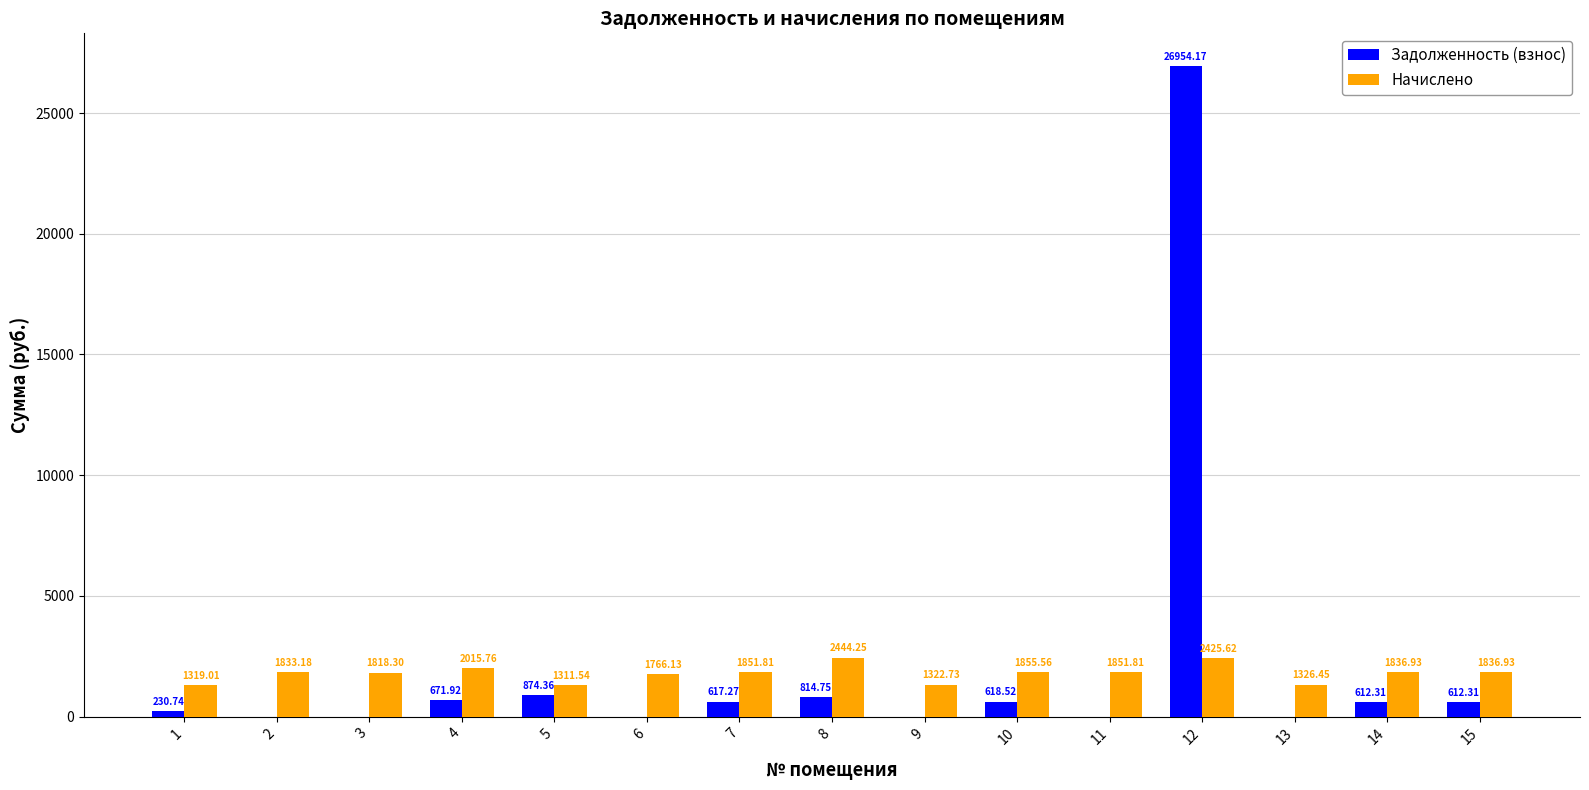

Between 8 and 15, which series saw the biggest shift?

Начислено